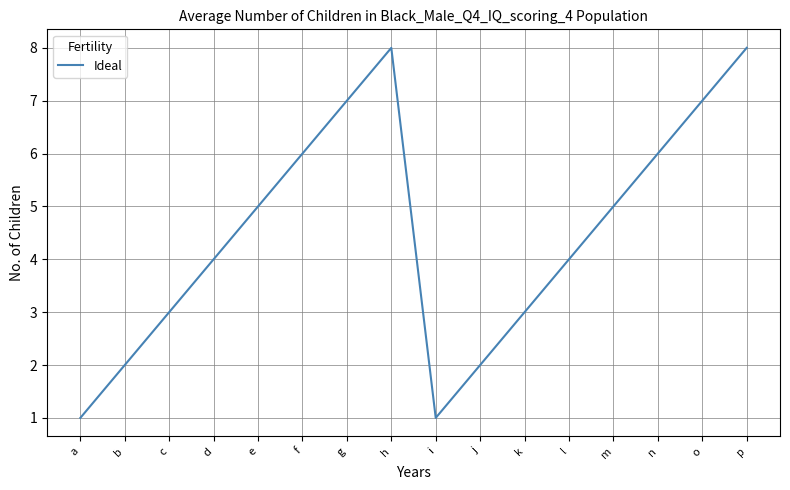

Reading left to right, extract all data points from this chart.

a=1	b=2	c=3	d=4	e=5	f=6	g=7	h=8	i=1	j=2	k=3	l=4	m=5	n=6	o=7	p=8